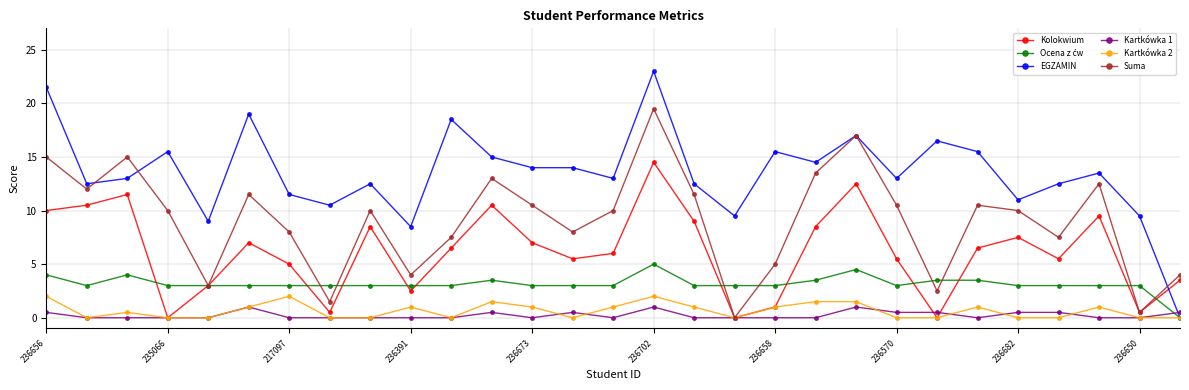

What is the greatest value displayed?

23.0